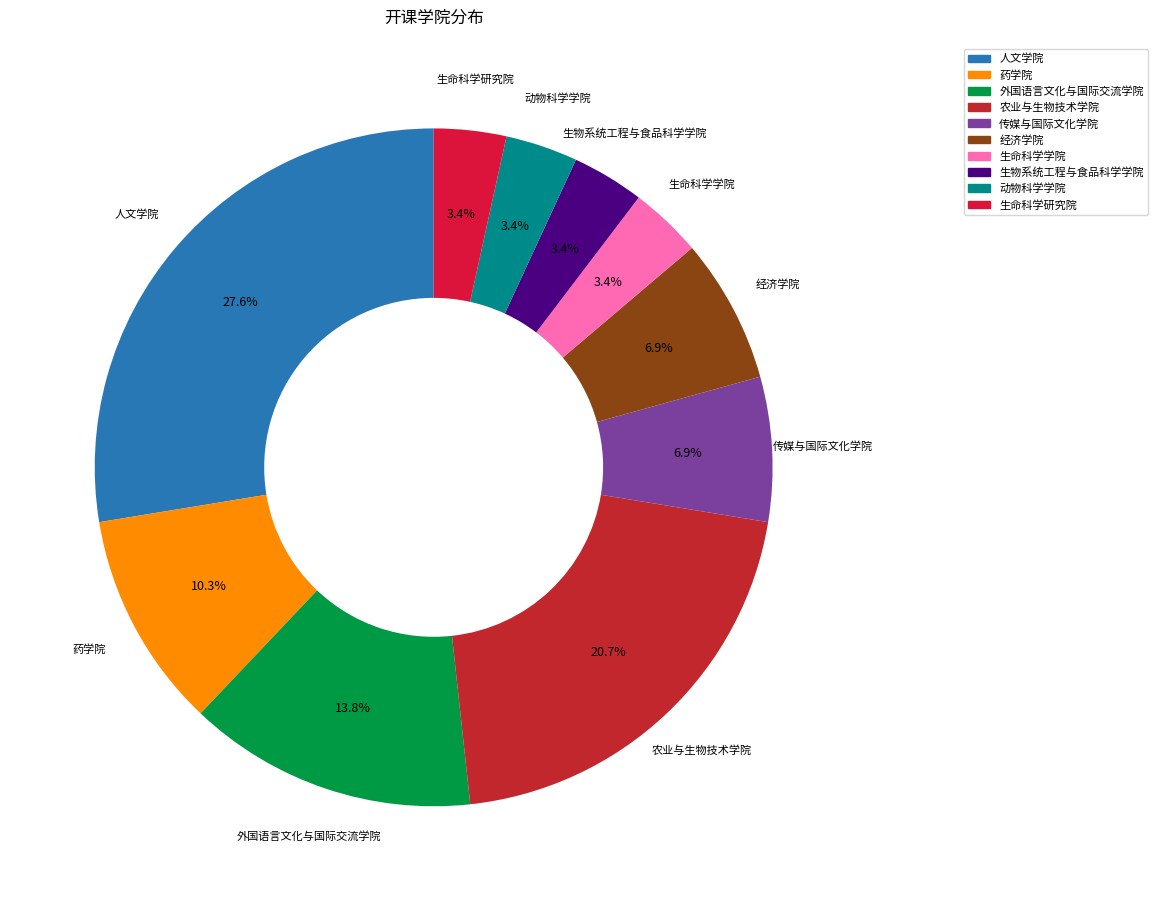

To the nearest percent, what percentage of the pie is 外国语言文化与国际交流学院?

14%